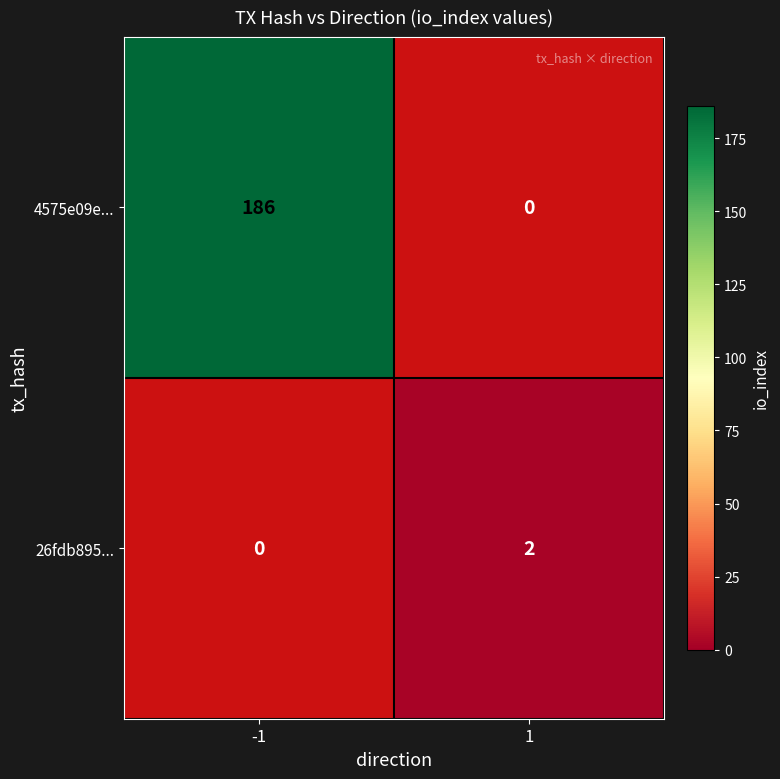

Is it true that 26fdb895... equals 3 at 1?

False